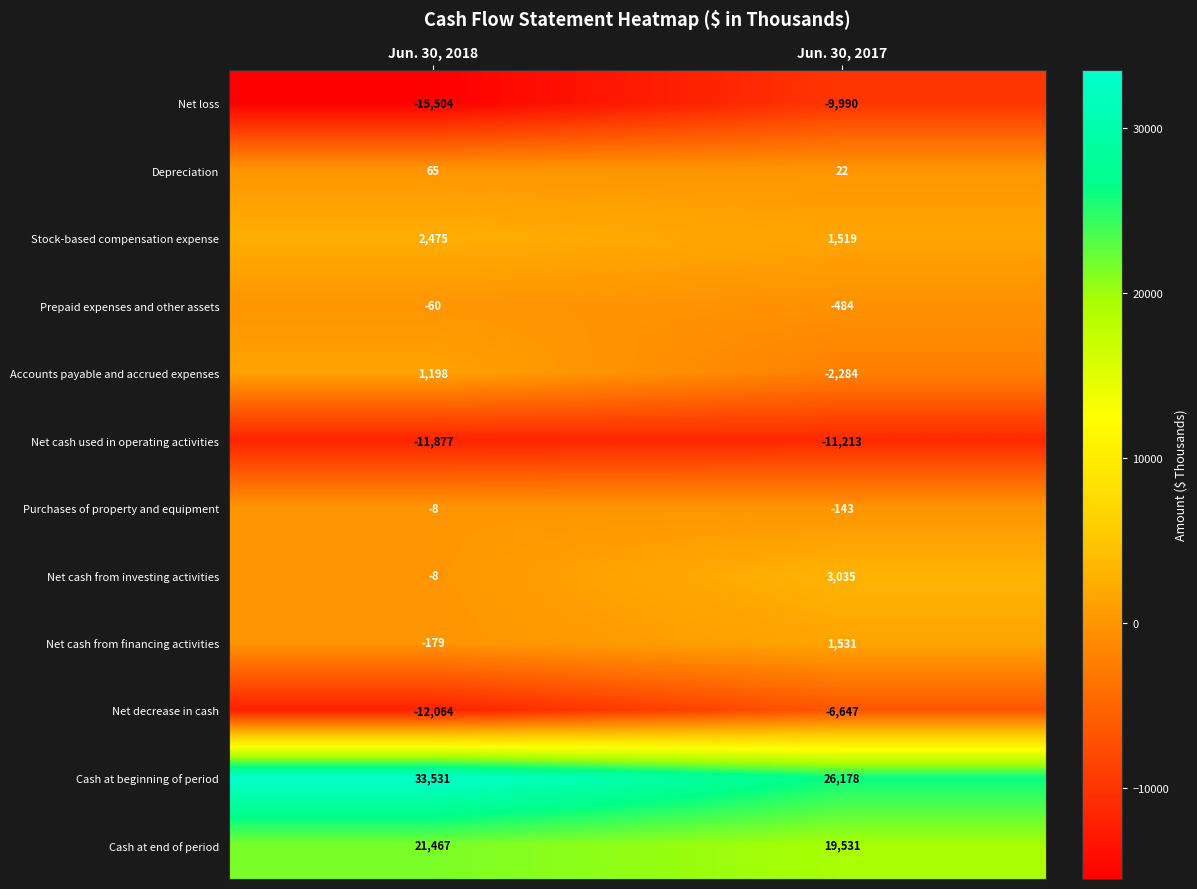

Reading right to left, what are all the values shown in this chart?

Net loss: Jun. 30, 2017=-9990	Jun. 30, 2018=-15504
Depreciation: Jun. 30, 2017=22	Jun. 30, 2018=65
Stock-based compensation expense: Jun. 30, 2017=1519	Jun. 30, 2018=2475
Prepaid expenses and other assets: Jun. 30, 2017=-484	Jun. 30, 2018=-60
Accounts payable and accrued expenses: Jun. 30, 2017=-2284	Jun. 30, 2018=1198
Net cash used in operating activities: Jun. 30, 2017=-11213	Jun. 30, 2018=-11877
Purchases of property and equipment: Jun. 30, 2017=-143	Jun. 30, 2018=-8
Net cash from investing activities: Jun. 30, 2017=3035	Jun. 30, 2018=-8
Net cash from financing activities: Jun. 30, 2017=1531	Jun. 30, 2018=-179
Net decrease in cash: Jun. 30, 2017=-6647	Jun. 30, 2018=-12064
Cash at beginning of period: Jun. 30, 2017=26178	Jun. 30, 2018=33531
Cash at end of period: Jun. 30, 2017=19531	Jun. 30, 2018=21467